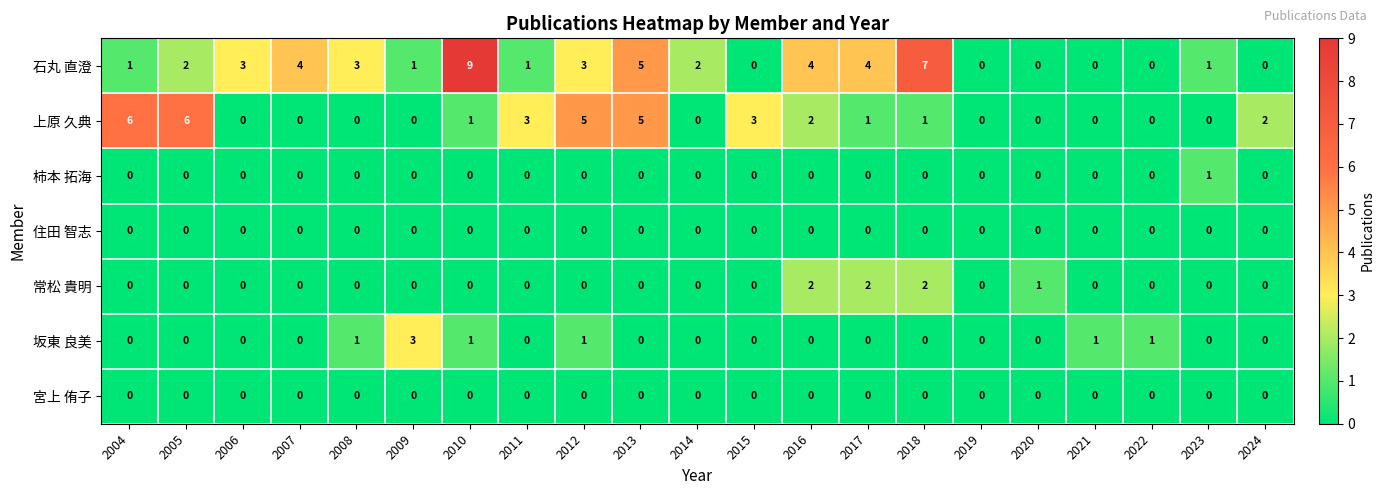

At which category is the sum across all series the highest?

2010